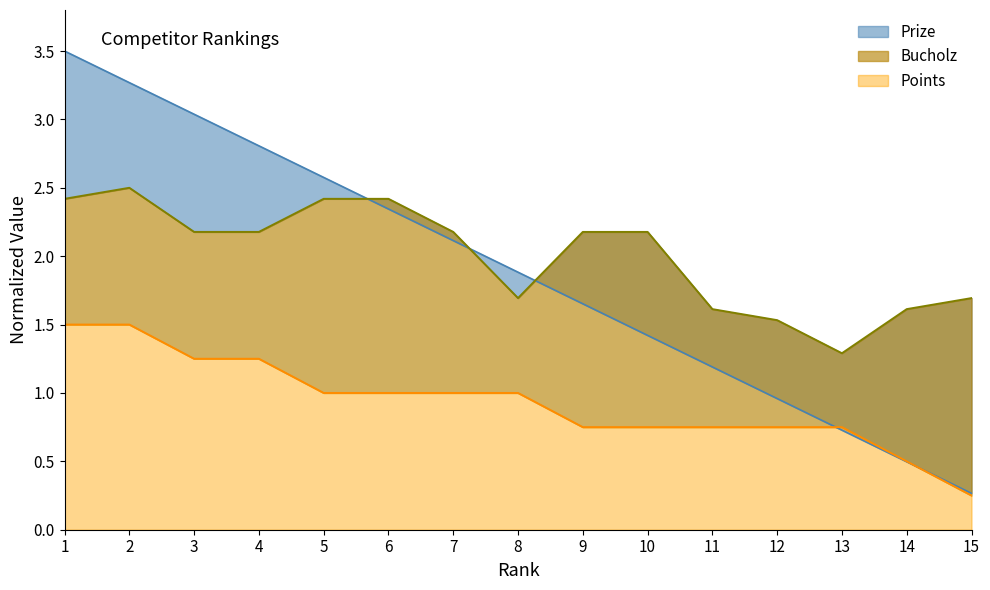

At 15, list the series in order from largest to smallest.

Bucholz, Prize, Points